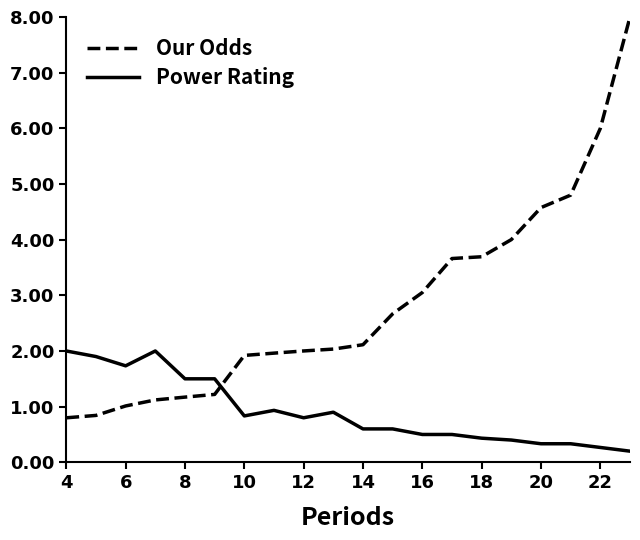

What is the difference between the maximum and minimum values in the Our Odds series?

7.2